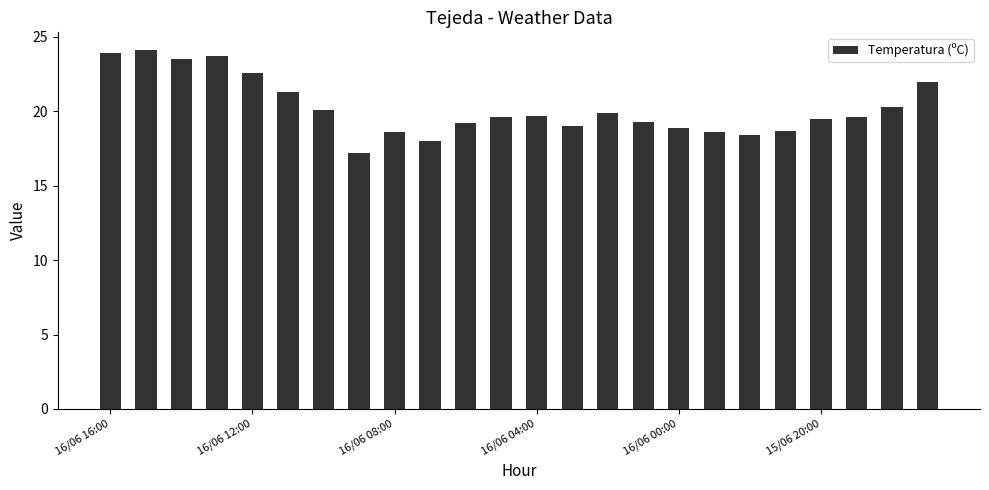

How many bars are there in total?

24